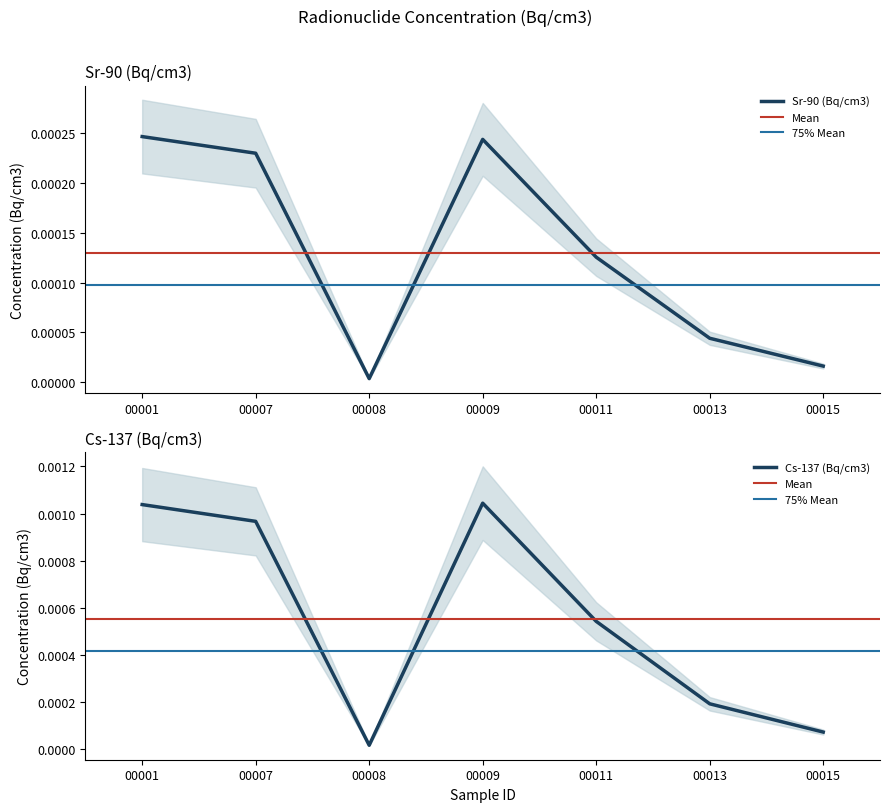

List the series in order of their overall mean, highest first.

Cs-137 (Bq/cm3), Sr-90 (Bq/cm3)